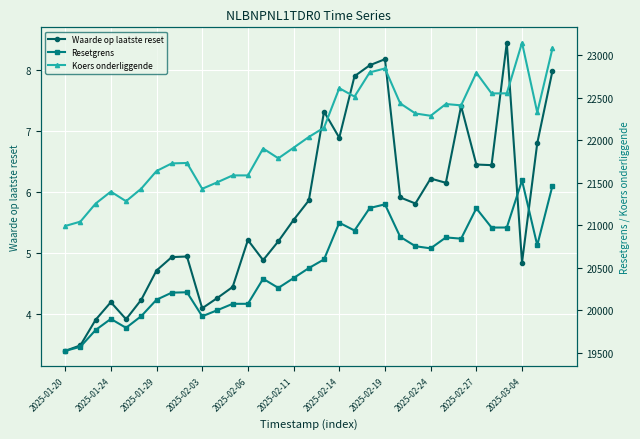

What is the lowest value of the Koers onderliggende series?

20990.3